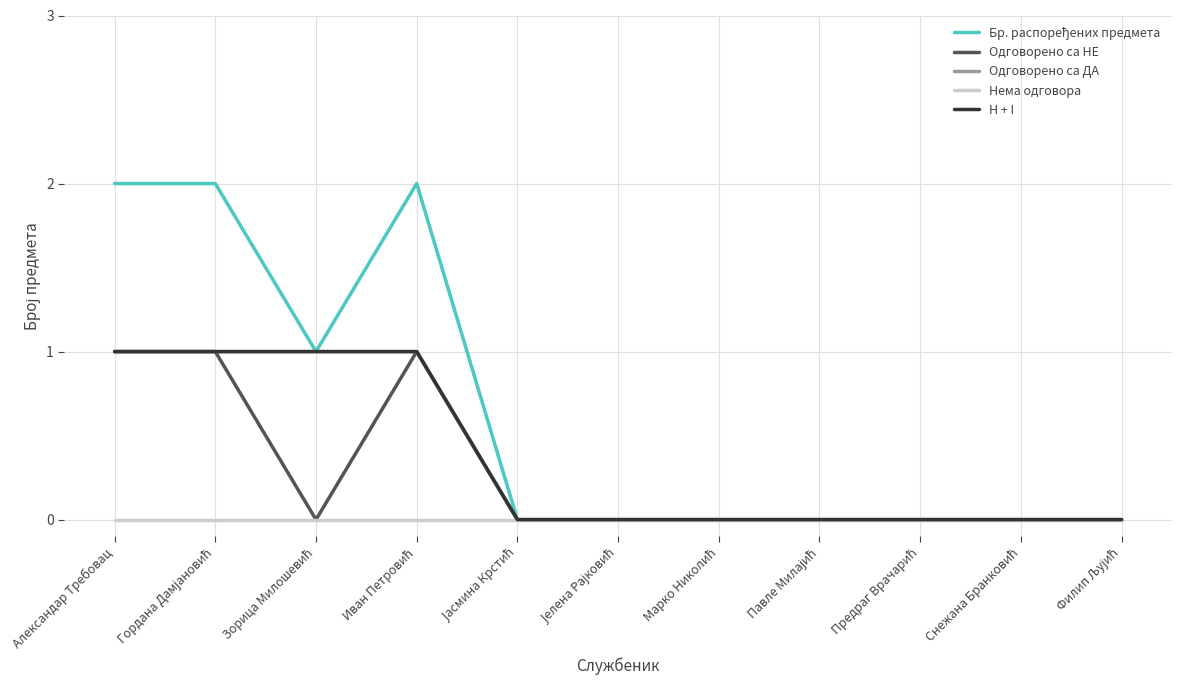

What is the approximate value of Бр. распоређених предмета at Зорица Милошевић?

1